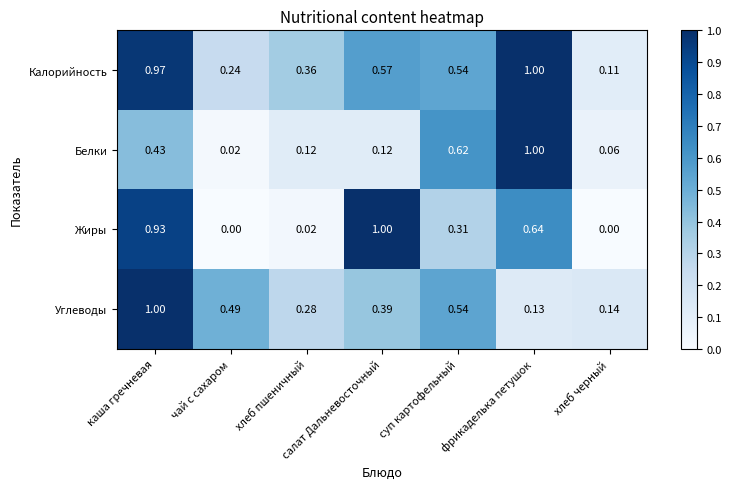

Rank the categories by Калорийность value from highest to lowest.

фрикаделька петушок, каша гречневая, салат Дальневосточный, суп картофельный, хлеб пшеничный, чай с сахаром, хлеб черный